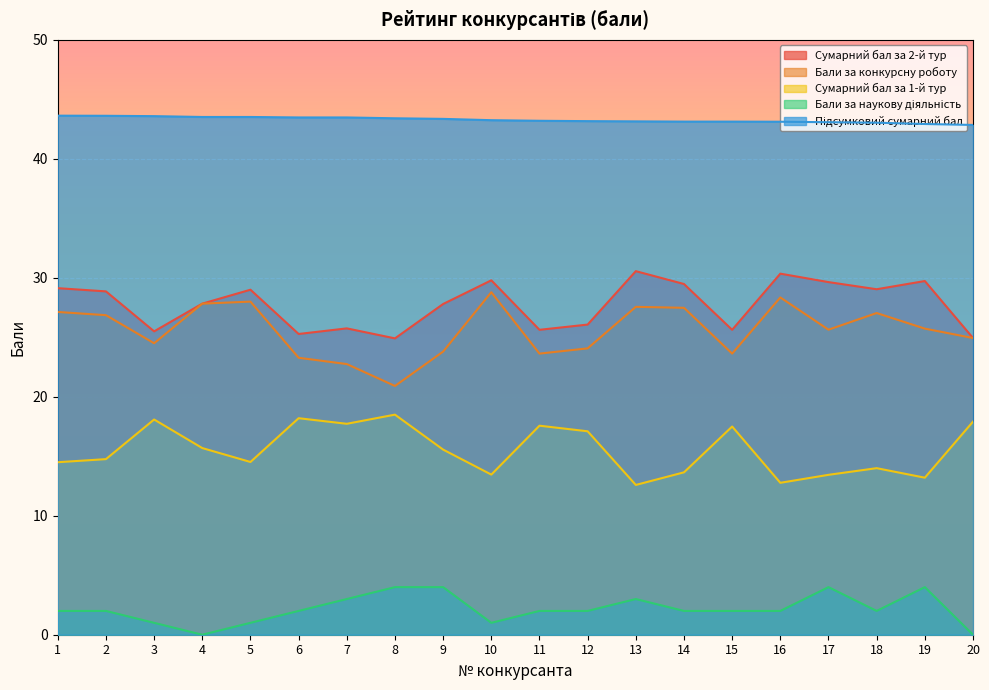

True or false: Сумарний бал за 1-й тур has a value of 22.2 at 18.

False